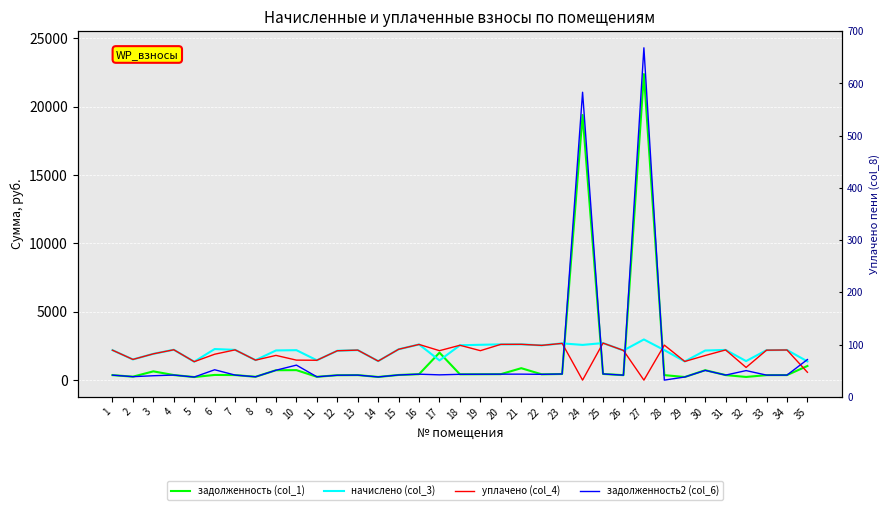

Reading left to right, what are all the values shown in this chart?

задолженность (col_1): 1=365.0	2=252.0	3=640.8	4=370.1	5=224.6	6=378.7	7=368.6	8=243.4	9=722.9	10=730.1	11=241.9	12=357.8	13=365.8	14=231.8	15=375.8	16=434.9	17=2009.0	18=424.8	19=430.6	20=435.6	21=872.6	22=423.4	23=447.8	24=19384.3	25=451.4	26=361.4	27=22376.6	28=365.3	29=227.5	30=724.9	31=367.9	32=231.8	33=365.0	34=367.2	35=1034.2
начислено (col_3): 1=2190.2	2=1512.0	3=1922.4	4=2220.5	5=1347.8	6=2272.3	7=2211.8	8=1460.2	9=2168.6	10=2190.2	11=1451.5	12=2147.0	13=2194.6	14=1391.0	15=2255.0	16=2609.3	17=1440.2	18=2548.8	19=2583.4	20=2613.6	21=2617.9	22=2540.2	23=2687.0	24=2574.7	25=2708.6	26=2168.6	27=2972.2	28=2194.6	29=1365.1	30=2164.3	31=2207.5	32=1391.0	33=2190.2	34=2203.2	35=1369.4
уплачено (col_4): 1=2190.2	2=1512.0	3=1922.4	4=2220.5	5=1347.8	6=1893.6	7=2211.8	8=1460.2	9=1807.2	10=1461.8	11=1451.5	12=2147.0	13=2194.6	14=1391.0	15=2254.7	16=2609.3	17=2152.2	18=2548.8	19=2152.8	20=2613.6	21=2617.9	22=2540.2	23=2687.0	24=0.0	25=2708.6	26=2168.6	27=0.0	28=2559.3	29=1365.1	30=1799.0	31=2207.5	32=927.4	33=2190.2	34=2203.2	35=572.5
задолженность2 (col_6): 1=365.0	2=252.0	3=320.4	4=370.1	5=224.6	6=757.4	7=368.6	8=243.4	9=722.9	10=1097.2	11=241.9	12=357.8	13=365.8	14=231.8	15=375.8	16=434.9	17=385.2	18=424.8	19=430.6	20=435.6	21=436.3	22=423.4	23=447.8	24=21048.5	25=451.4	26=361.4	27=24297.6	28=1.0	29=227.5	30=713.9	31=367.9	32=695.9	33=366.1	34=367.2	35=1504.8